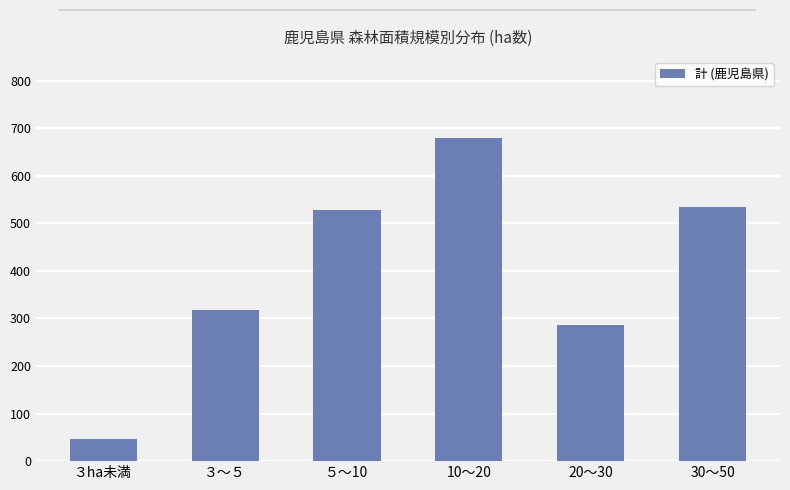

Reading right to left, what are all the values shown in this chart?

30～50=535	20～30=286	10～20=680	５～10=528	３～５=318	３ha未満=47